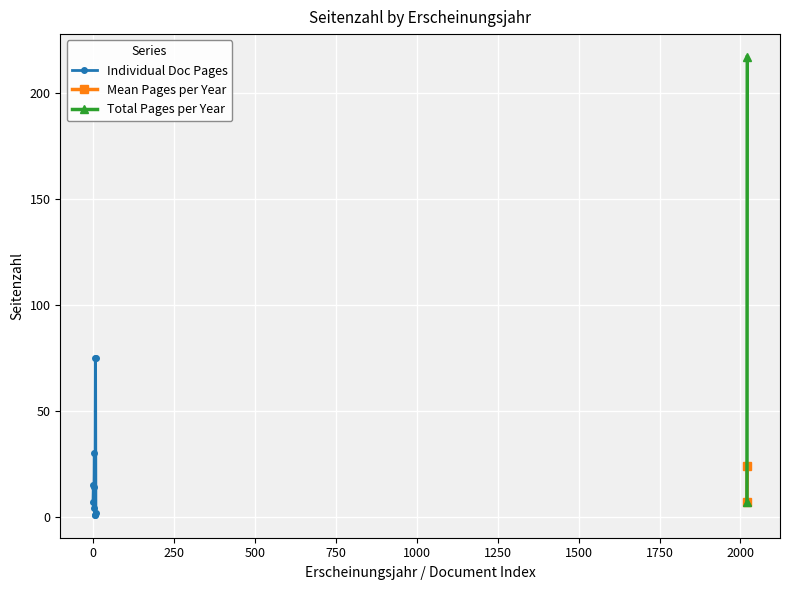

What is the sum of all values?

224